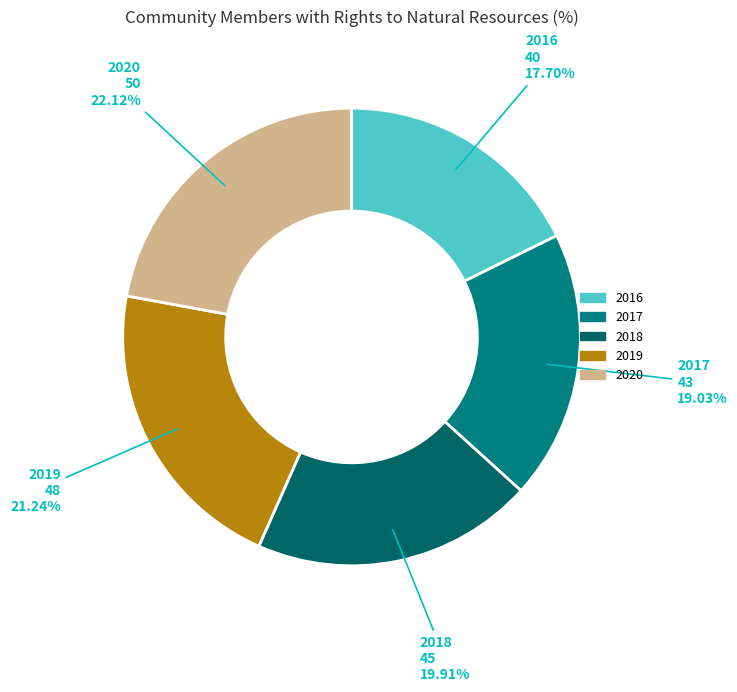

Does 2016 represent more than half of the total?

No